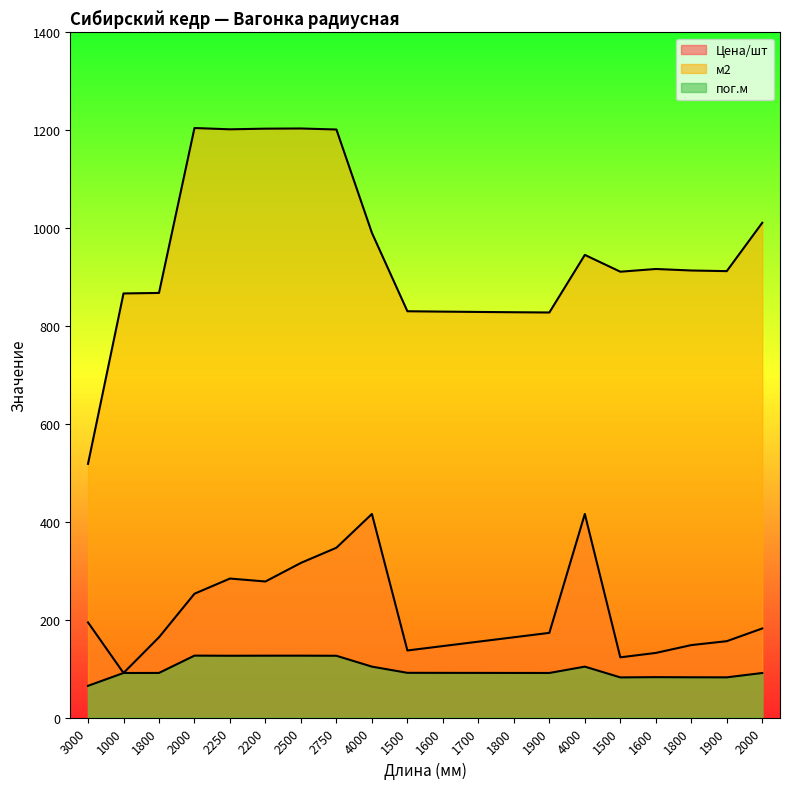

What is the greatest value displayed?

1204.8